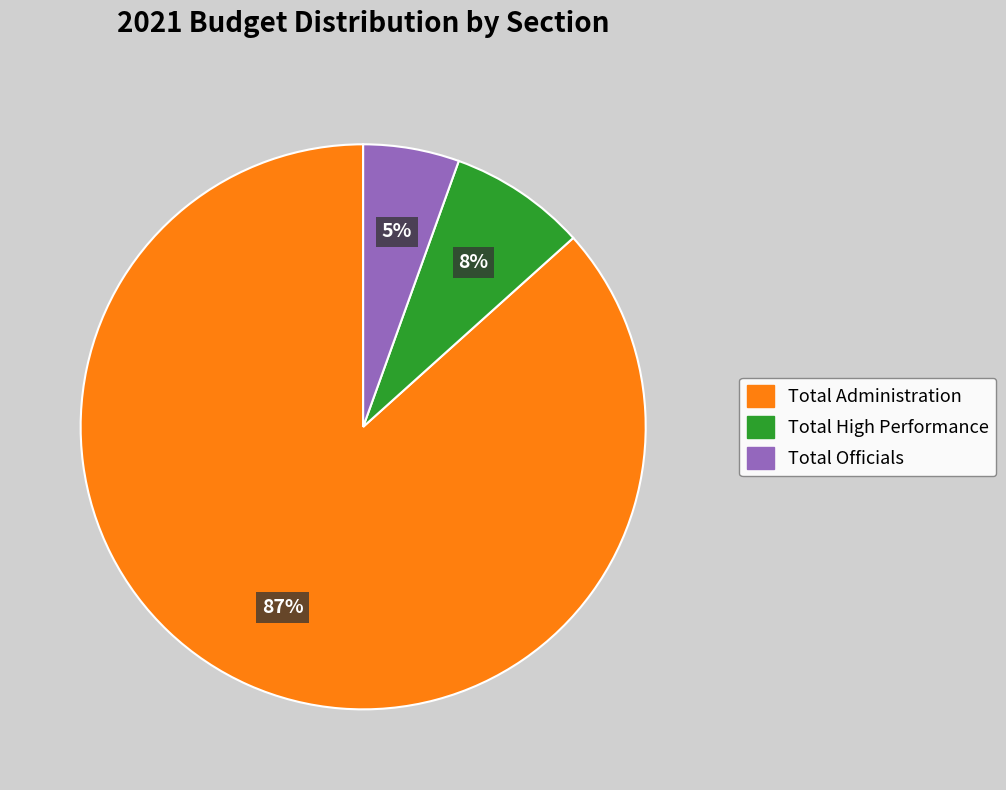

Is there any slice that represents more than half of the pie?

Yes